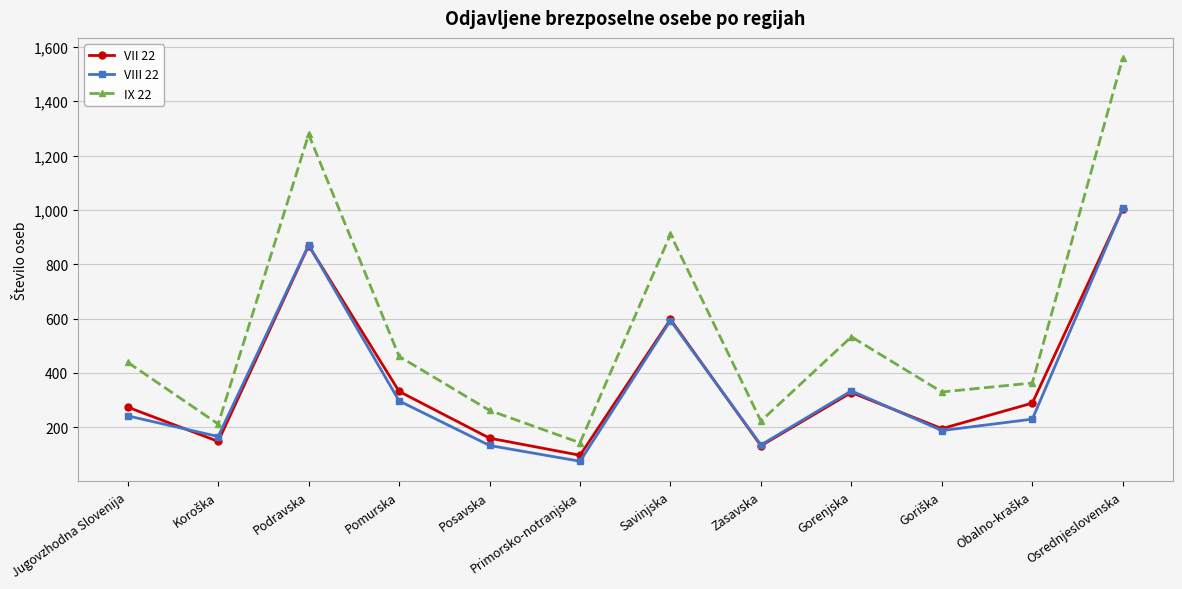

Is this an area chart (filled region under the line)?

No